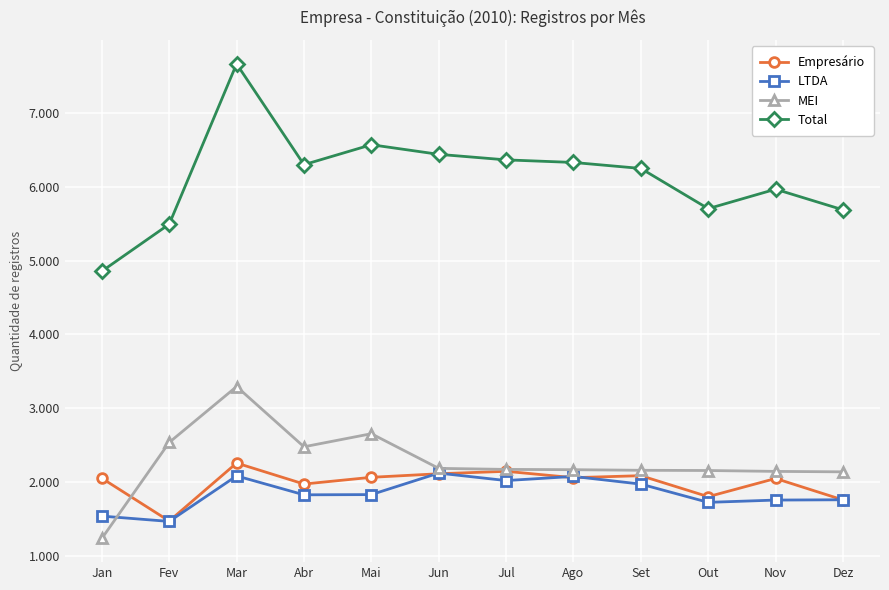

What is the label of the 6th point from the left?

Jun